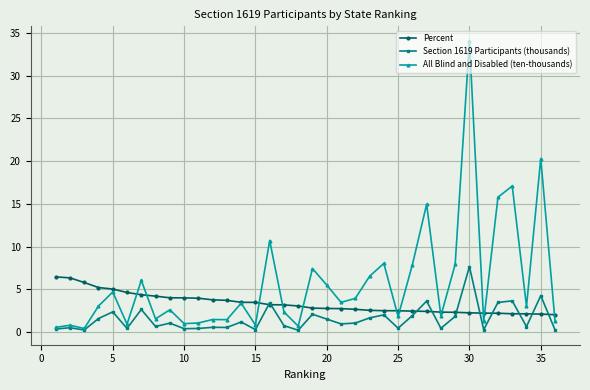

True or false: All Blind and Disabled (ten-thousands) has more than 0 interior local peaks.

True